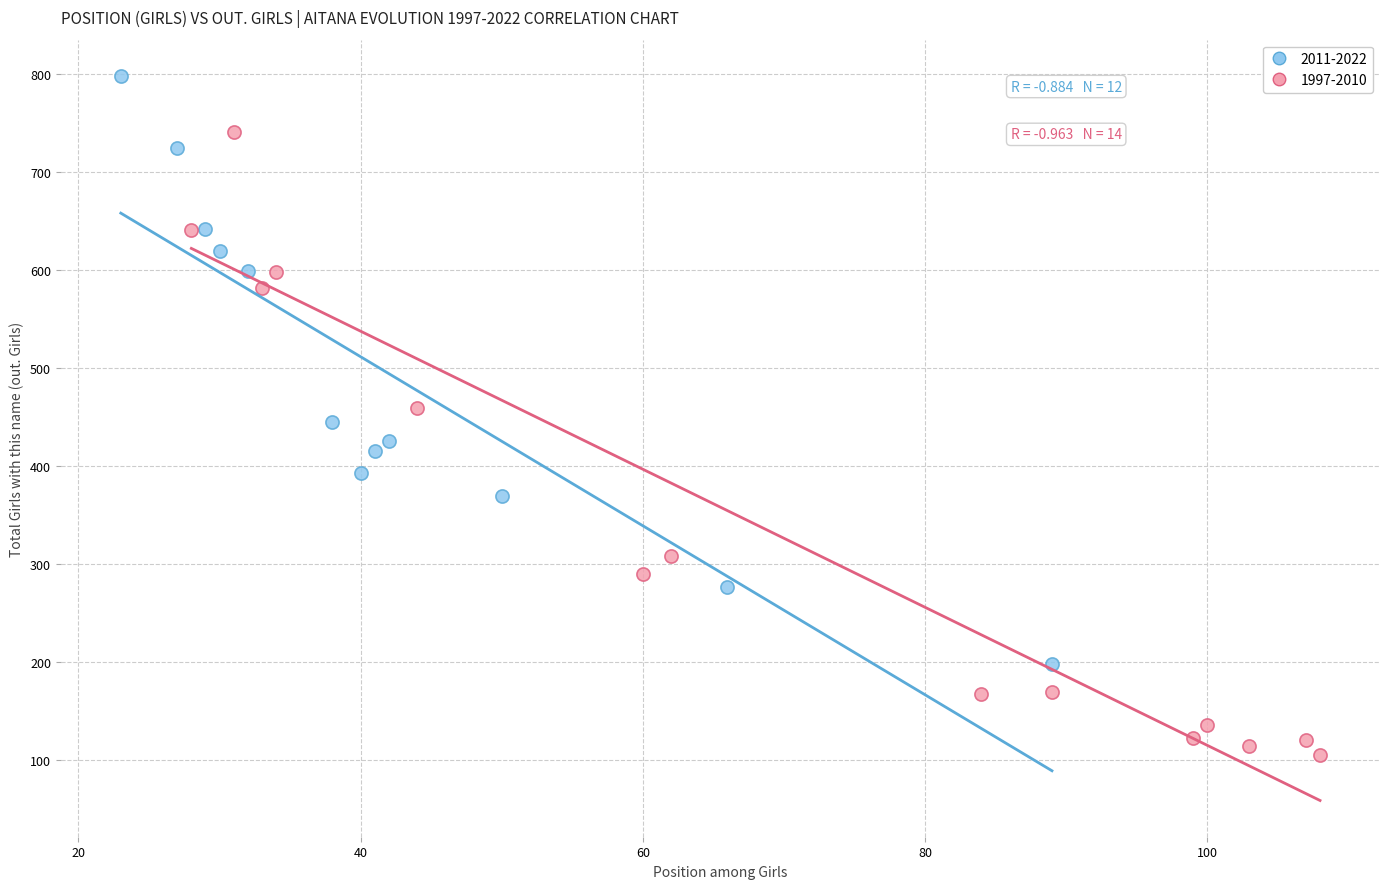

Which series contains the highest Y value?

2011-2022